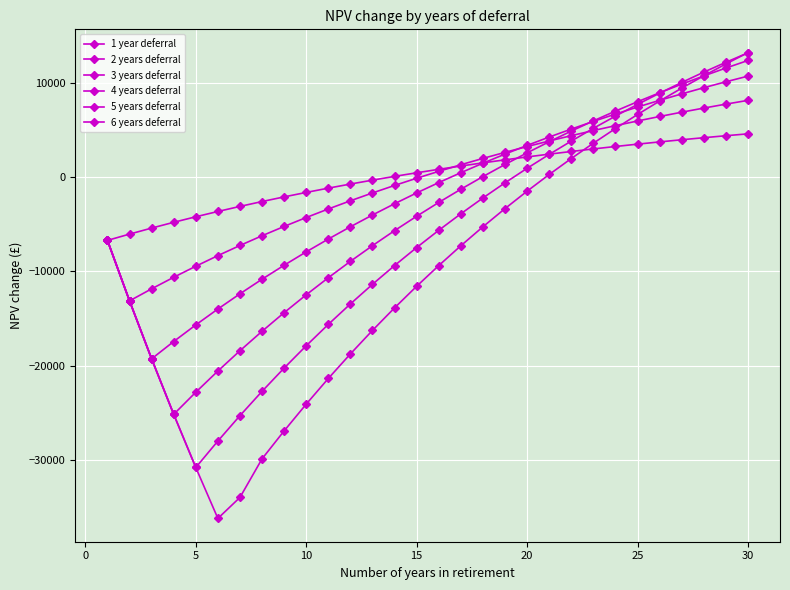

What is the value of the 5 years deferral point at the 20th from the left?

949.9